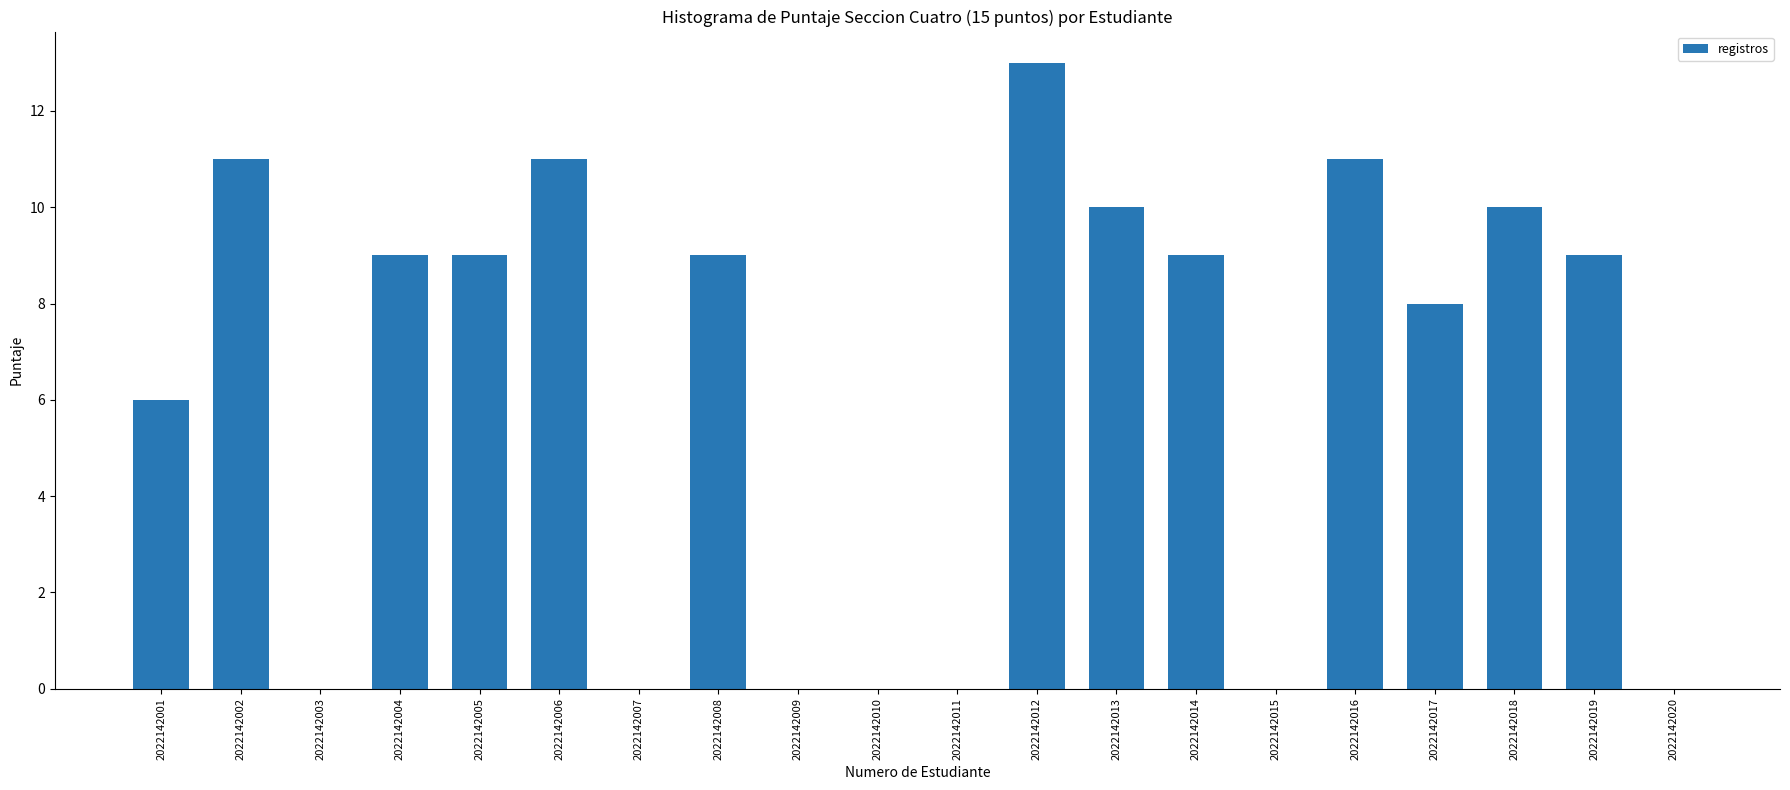

What is the sum of the values at 2022142002 and 2022142011?

11